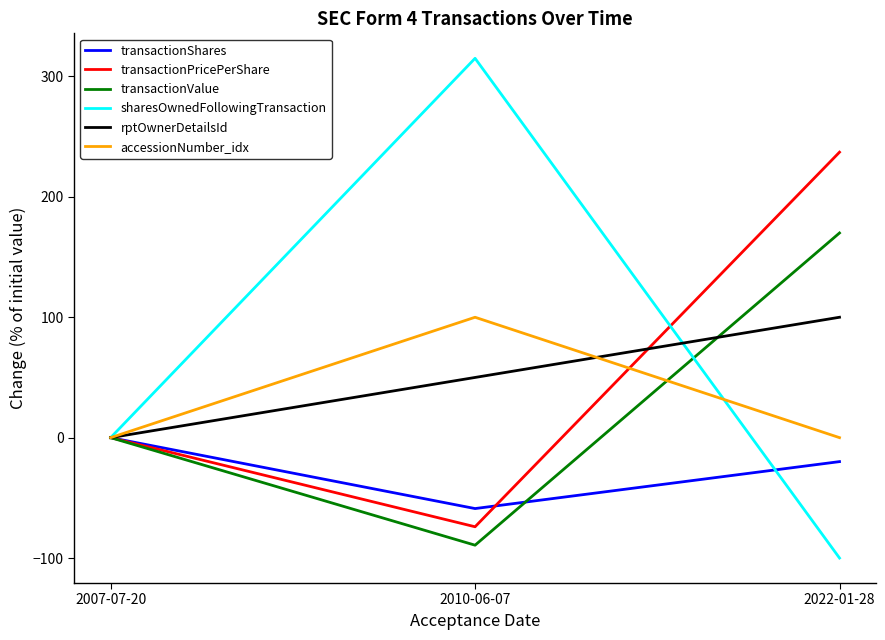

What is the sum of all transactionPricePerShare values?

163.1